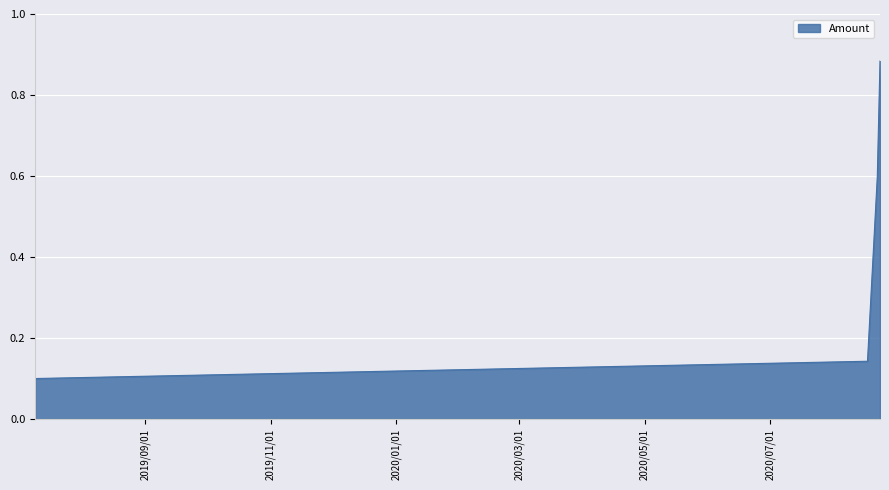

How many lines are shown in the chart?

1